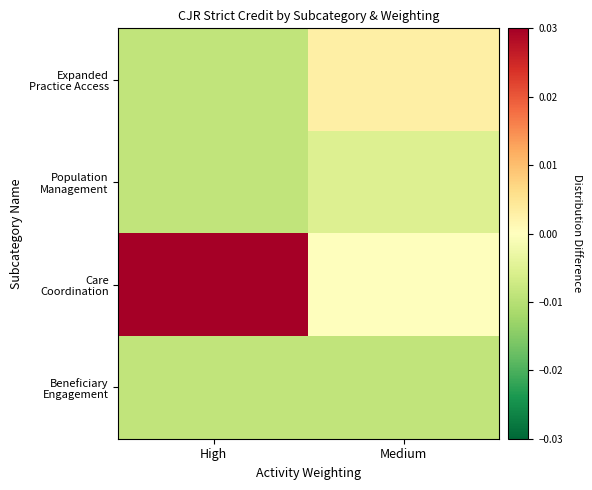

List the series in order of their peak value, lowest first.

Beneficiary Engagement, Population Management, Expanded Practice Access, Care Coordination